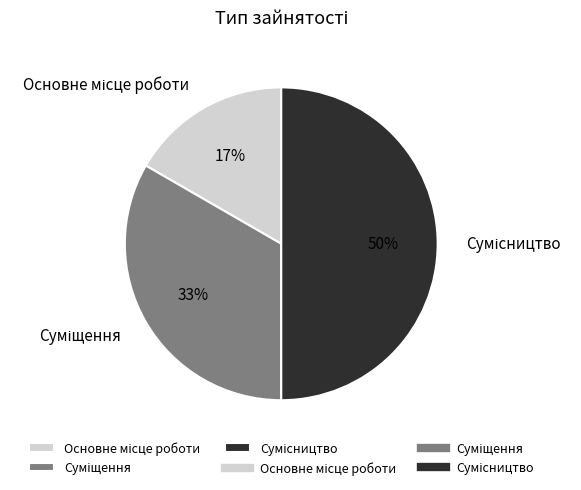

To the nearest percent, what is the average slice percentage?

33%